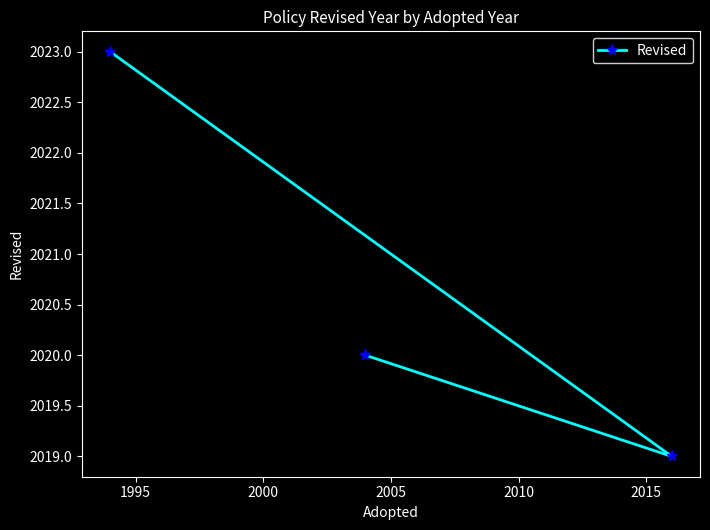

What is the value of the 2nd point from the left?

2020